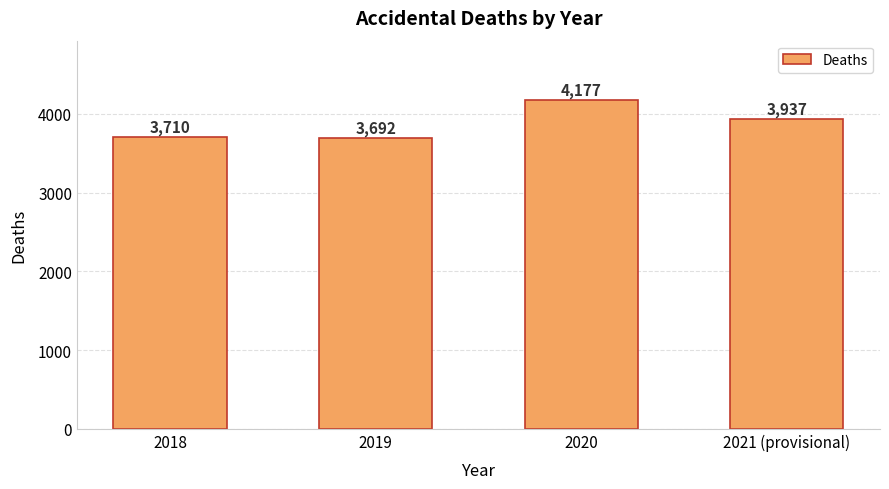

How many bars are there in total?

4